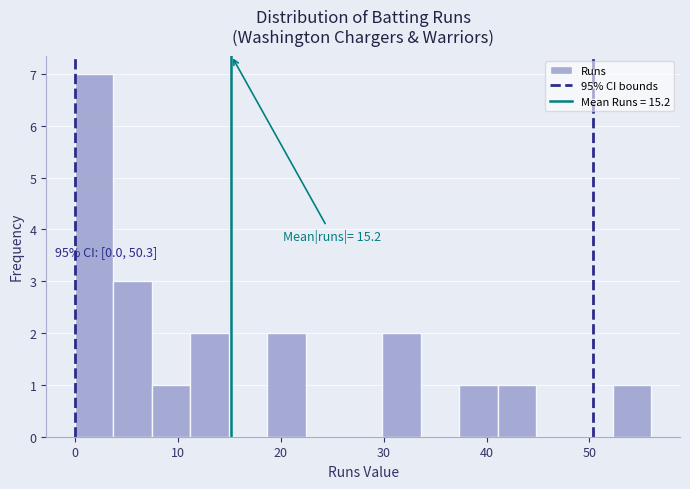

Around what value on the x-axis is the tallest bar? Give the approximate position of its centre, as read against the axis.

2